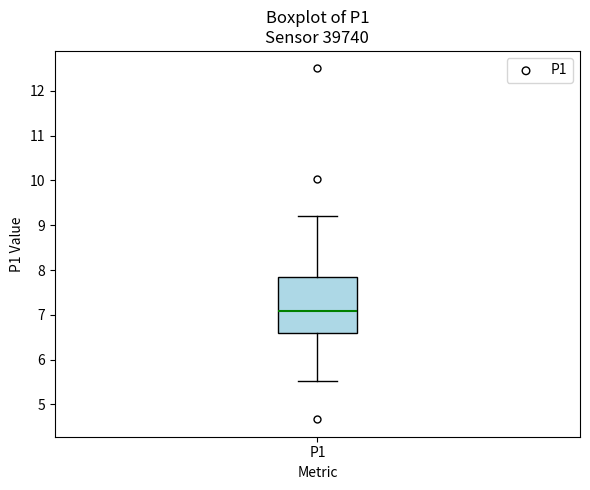

Where does the lower whisker of the box for P1 end on the y-axis? The values are not printed on the chart, so give them approximately, as read against the axis.

5.5